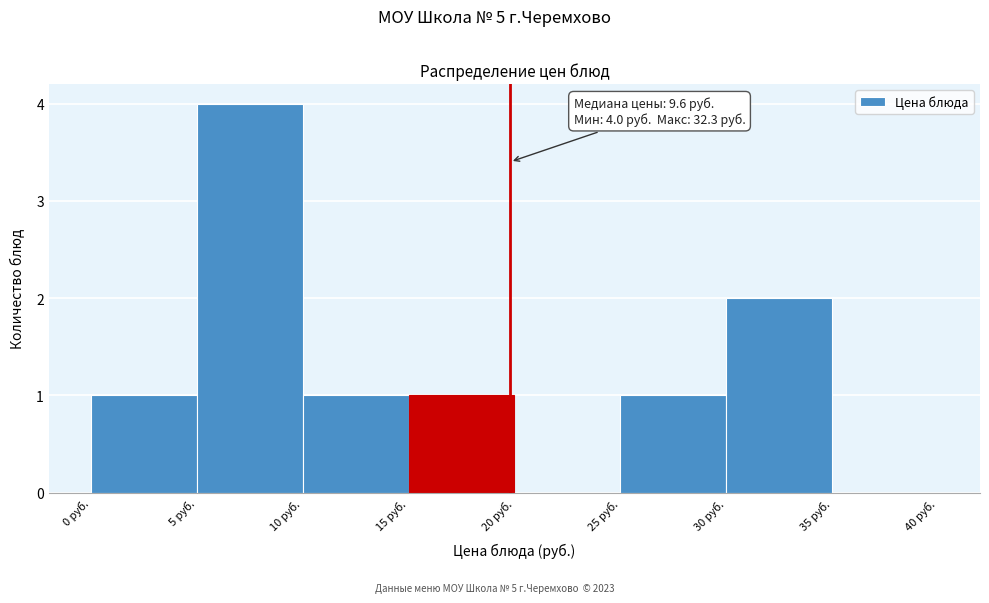

Which range on the x-axis has the tallest bar?

5 to 10